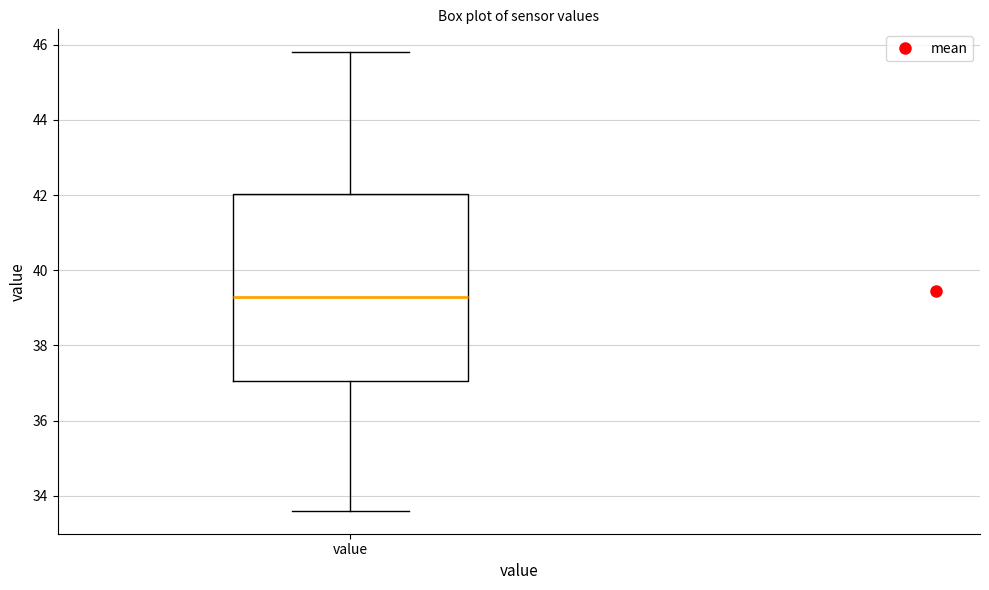

Transcribe this box plot: give where the median line is, the range the box spans, and where the two whiskers end, as read against the y-axis. The values are not printed on the chart, so give them approximately, as read against the axis.

median 39.4, box 37.0 to 42.0, whiskers 33.6 to 45.8